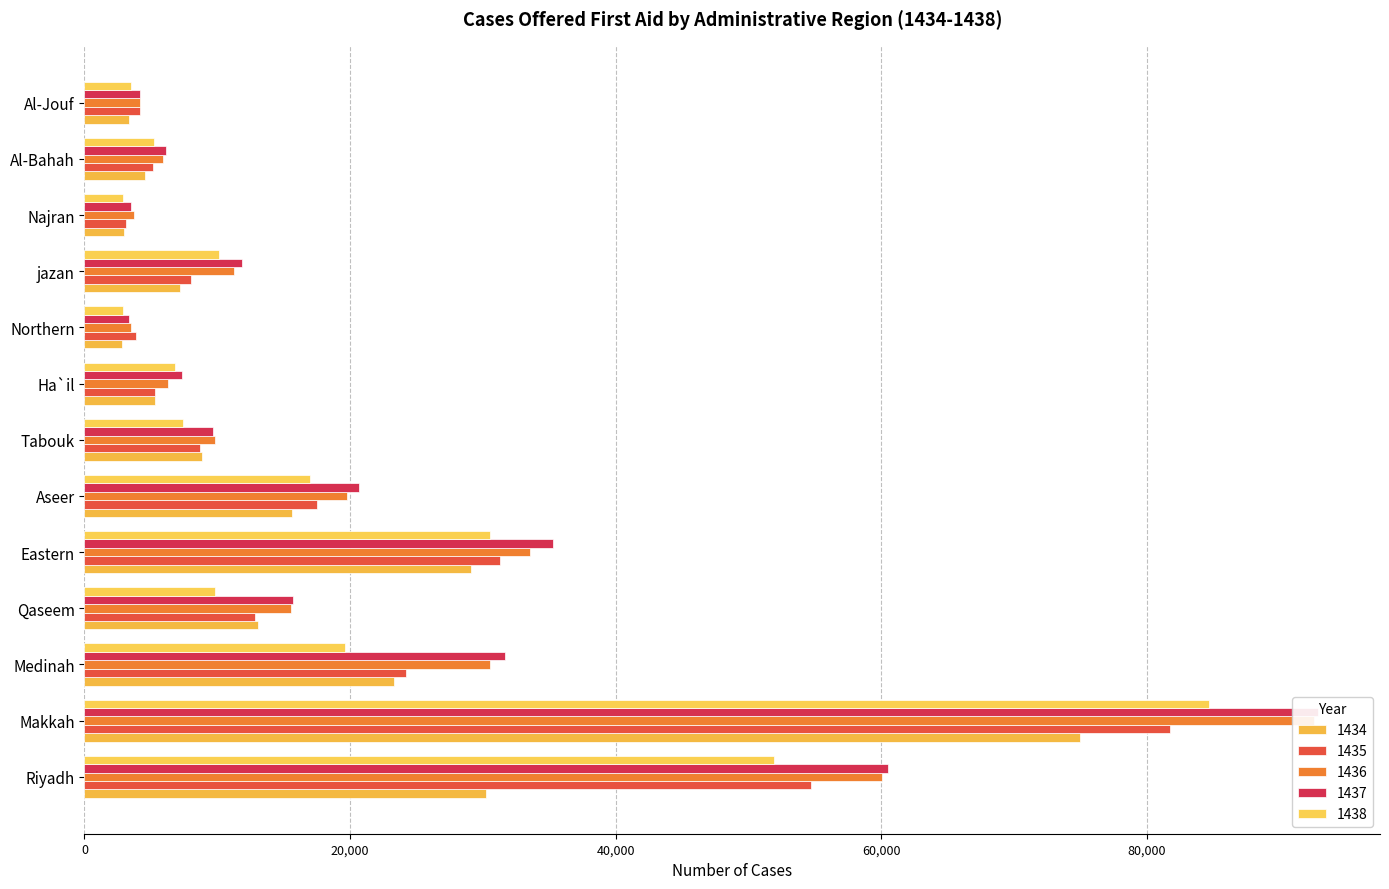

What is the maximum value shown in the chart?

92938